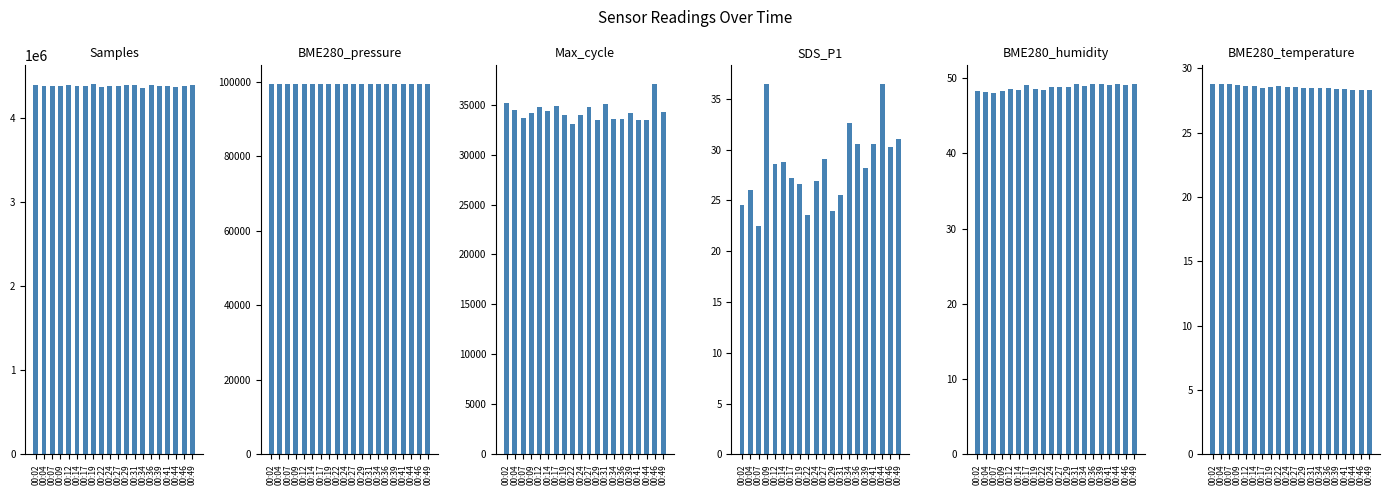

What is the maximum value shown in the chart?

4408936.0